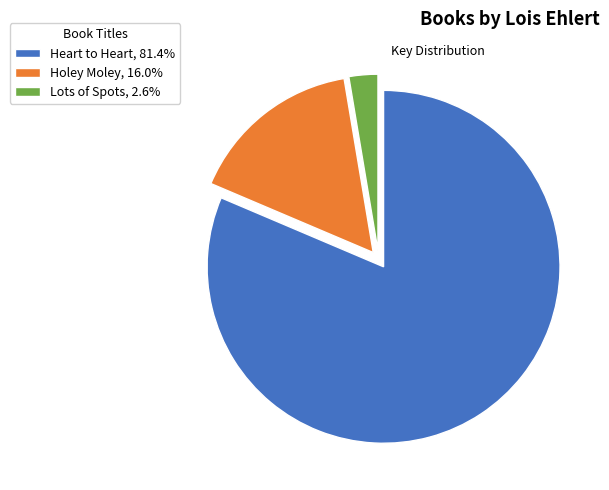

How many segments does this pie chart have?

3